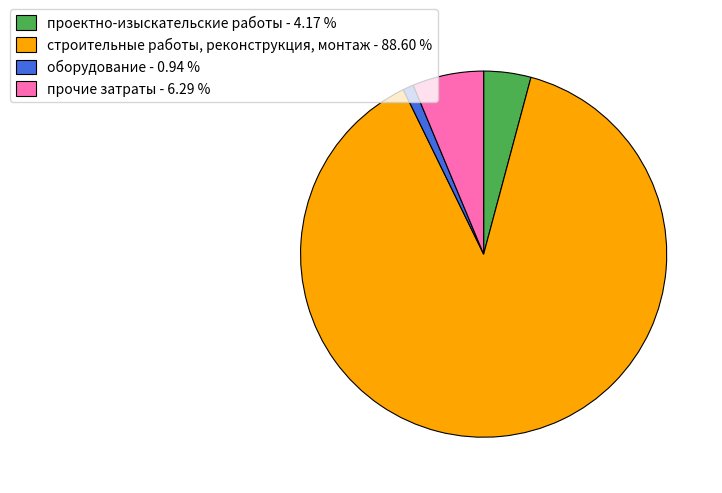

Rank the categories by value from lowest to highest.

оборудование, проектно-изыскательские работы, прочие затраты, строительные работы, реконструкция, монтаж